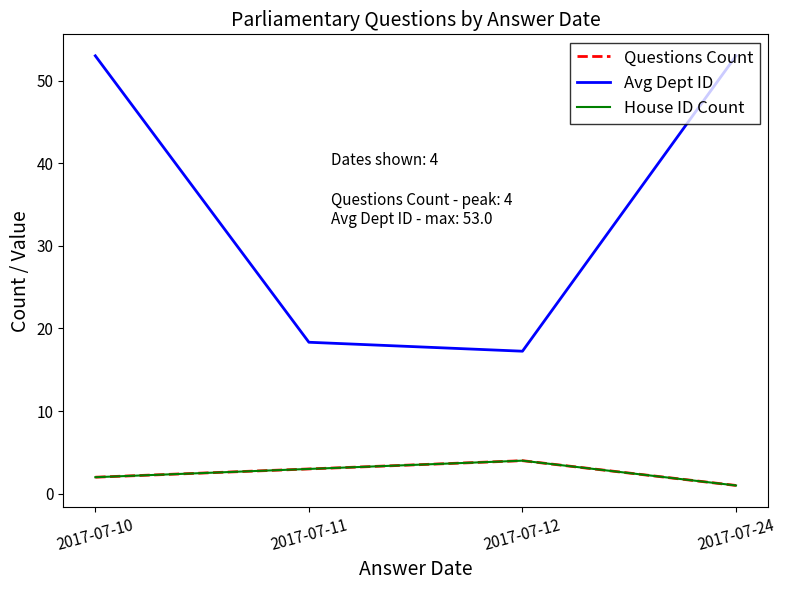

How many Questions Count values are between 2 and 4?

3